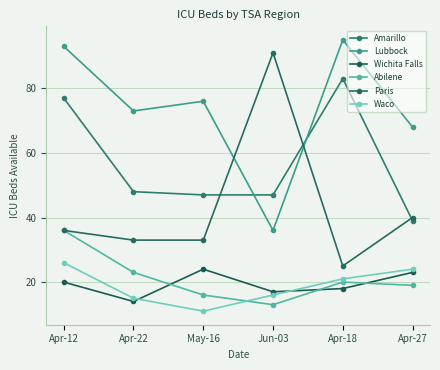

Which series changed the most between May-16 and Apr-27?

Waco